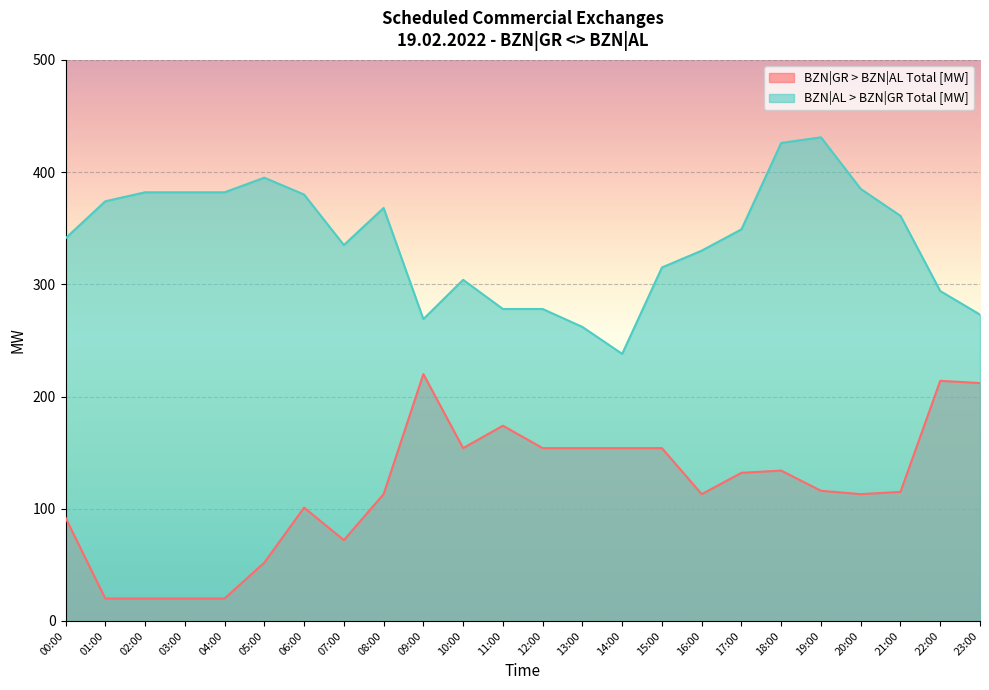

What is the difference between the highest and lowest values at 15:00?

161